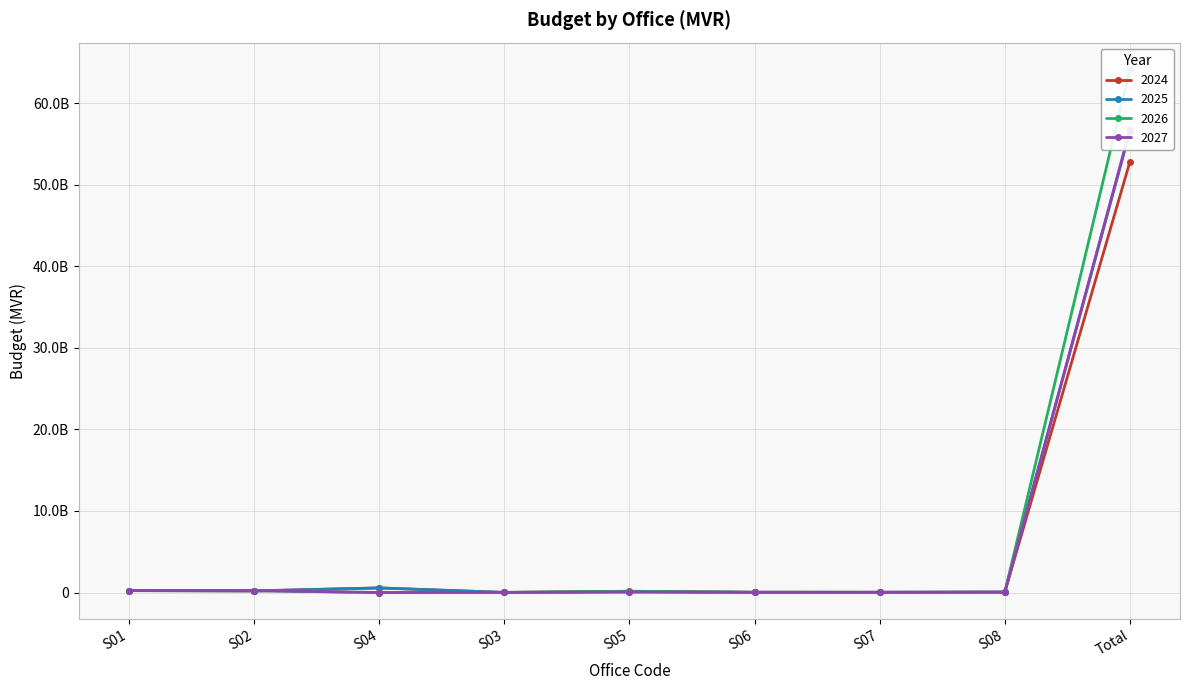

What is the sum of all 2026 values?

64956512958